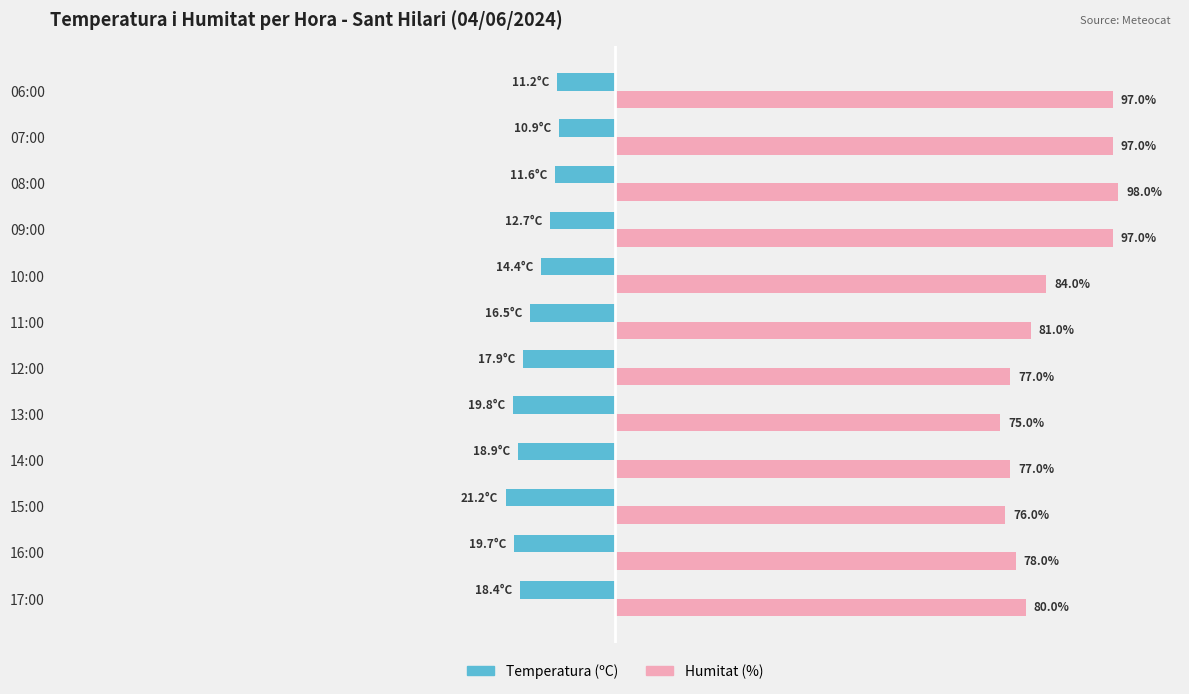

At which label does Temperatura (ºC) reach its minimum?

15:00